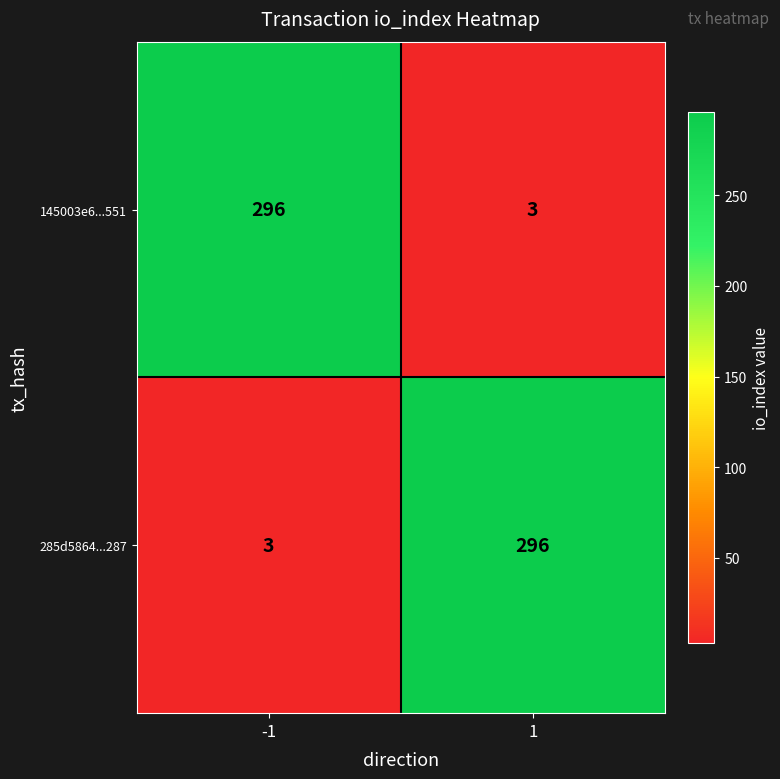

What is the approximate value of 285d5864...287 at -1?

3